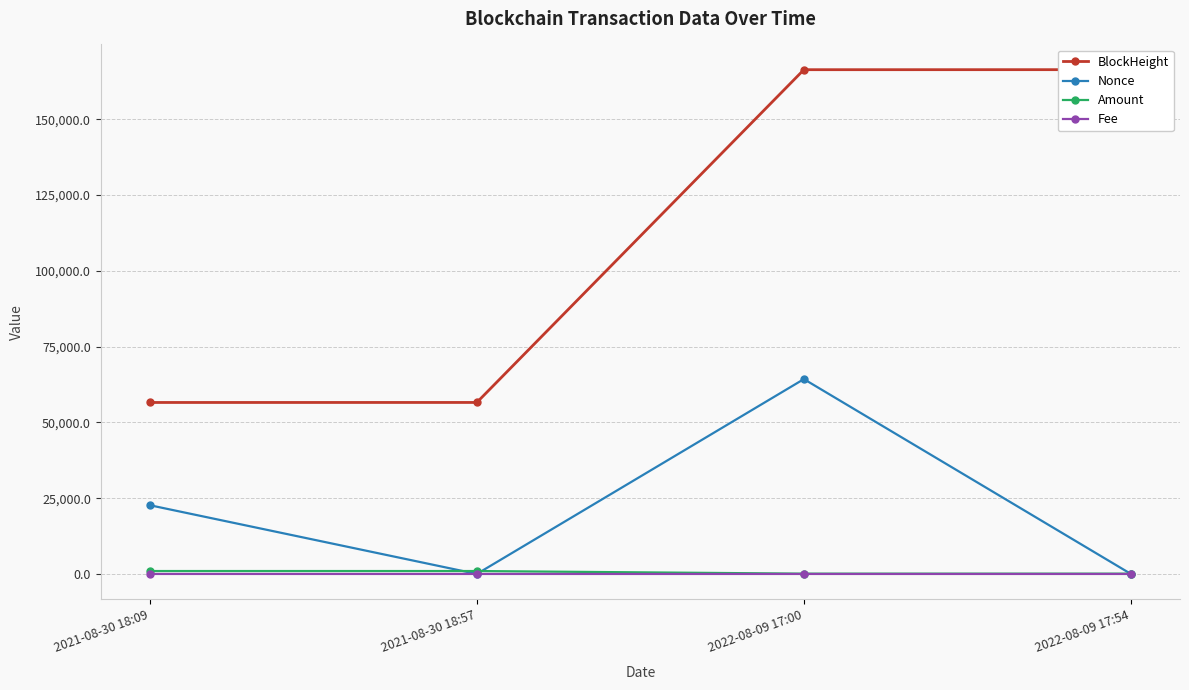

Rank the series by their maximum value, from highest to lowest.

BlockHeight, Nonce, Amount, Fee